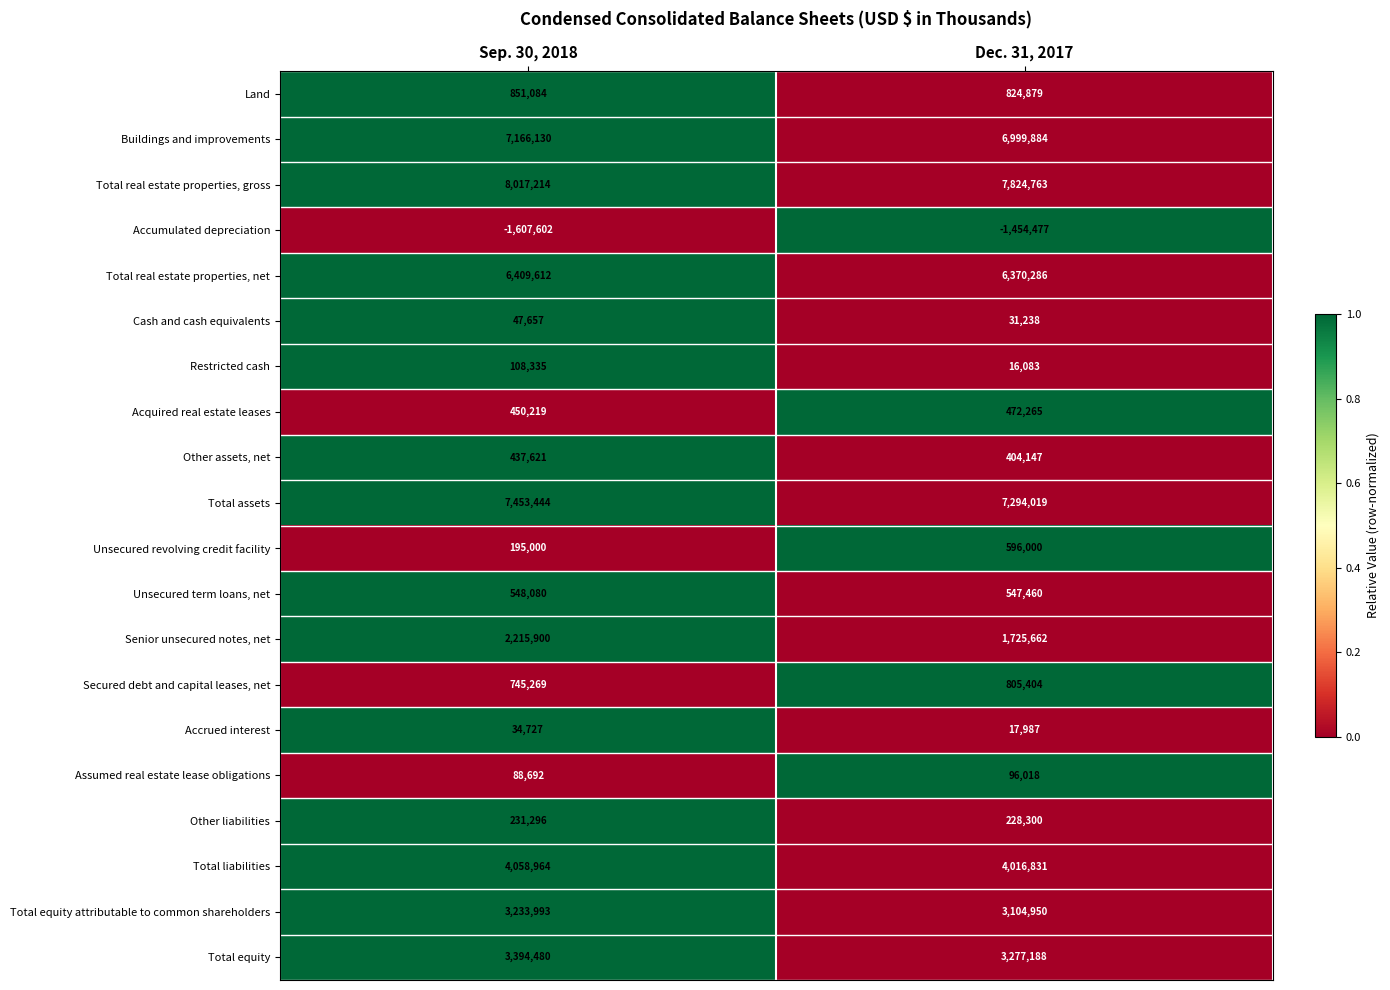

Where is Total equity attributable to common shareholders nearest to the value 3169471?

Dec. 31, 2017